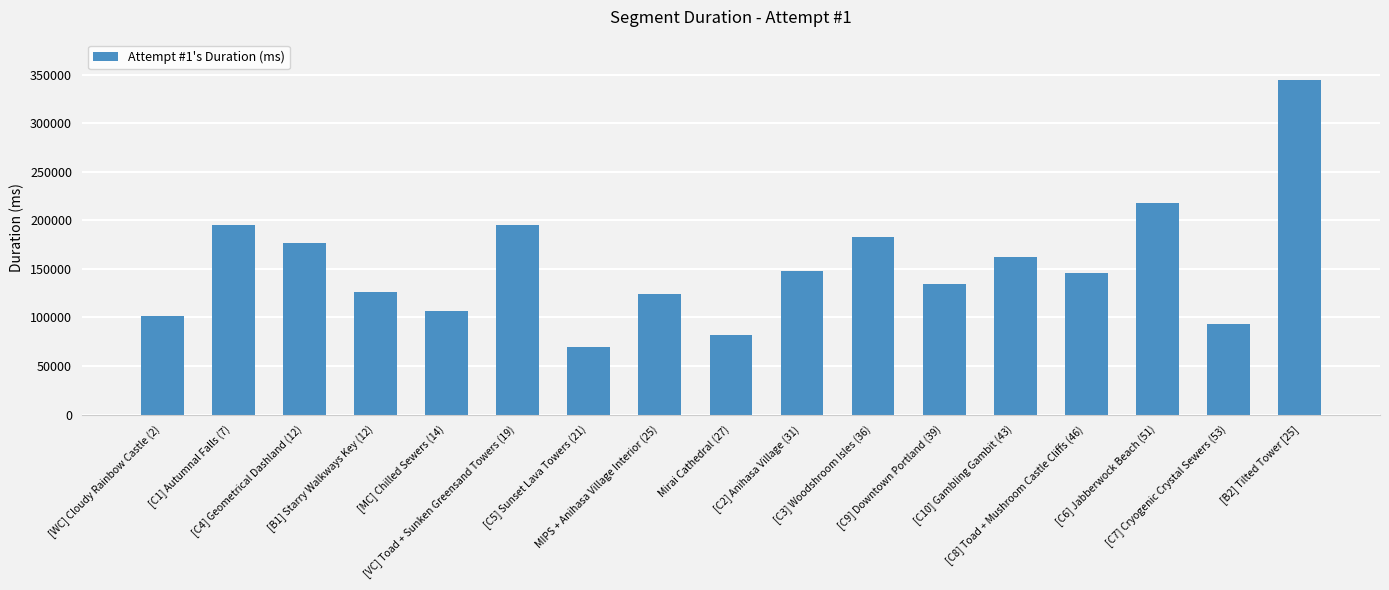

What is the average value?

153158